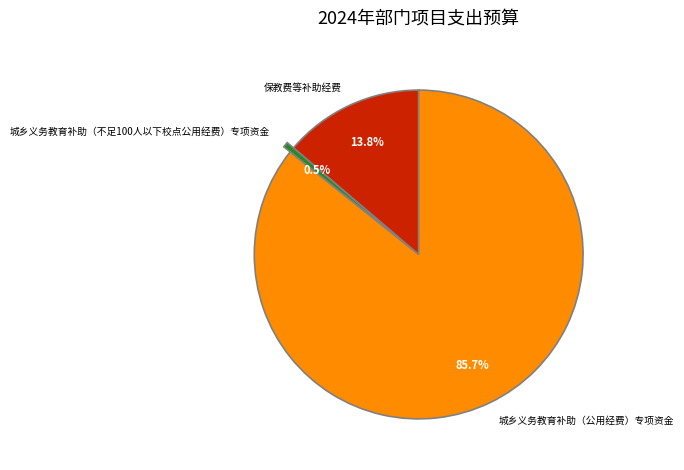

To the nearest percent, what is the difference between the largest and smallest slice percentages?

85%